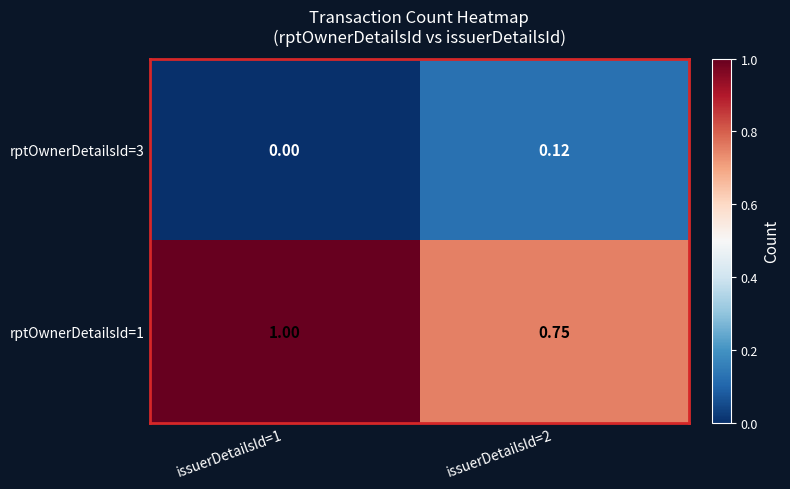

Is the value of rptOwnerDetailsId=3 at issuerDetailsId=1 greater than the value of rptOwnerDetailsId=1 at issuerDetailsId=1?

No